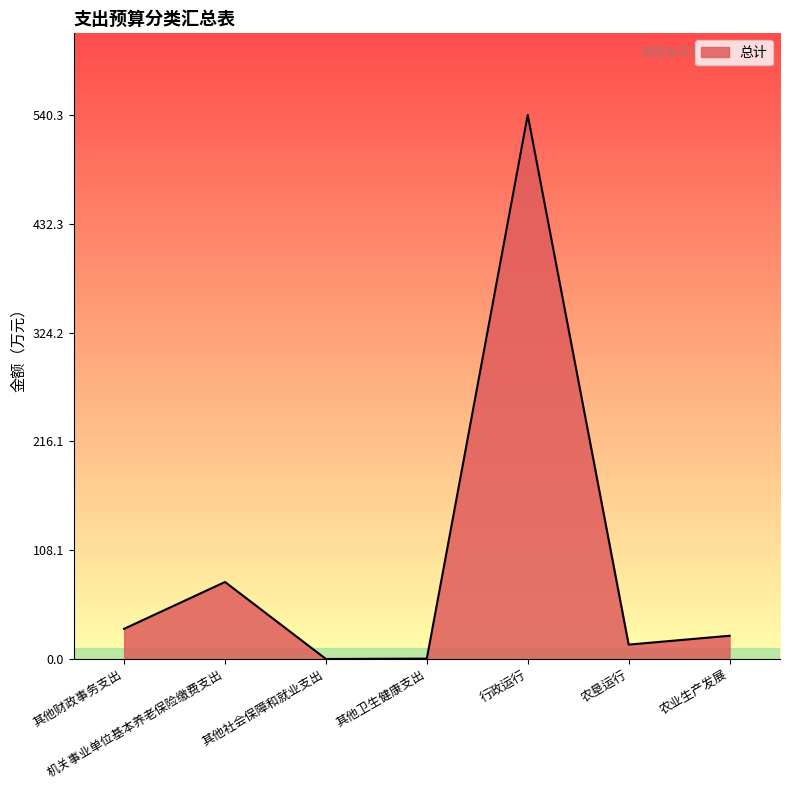

What is the maximum value shown in the chart?

540.3